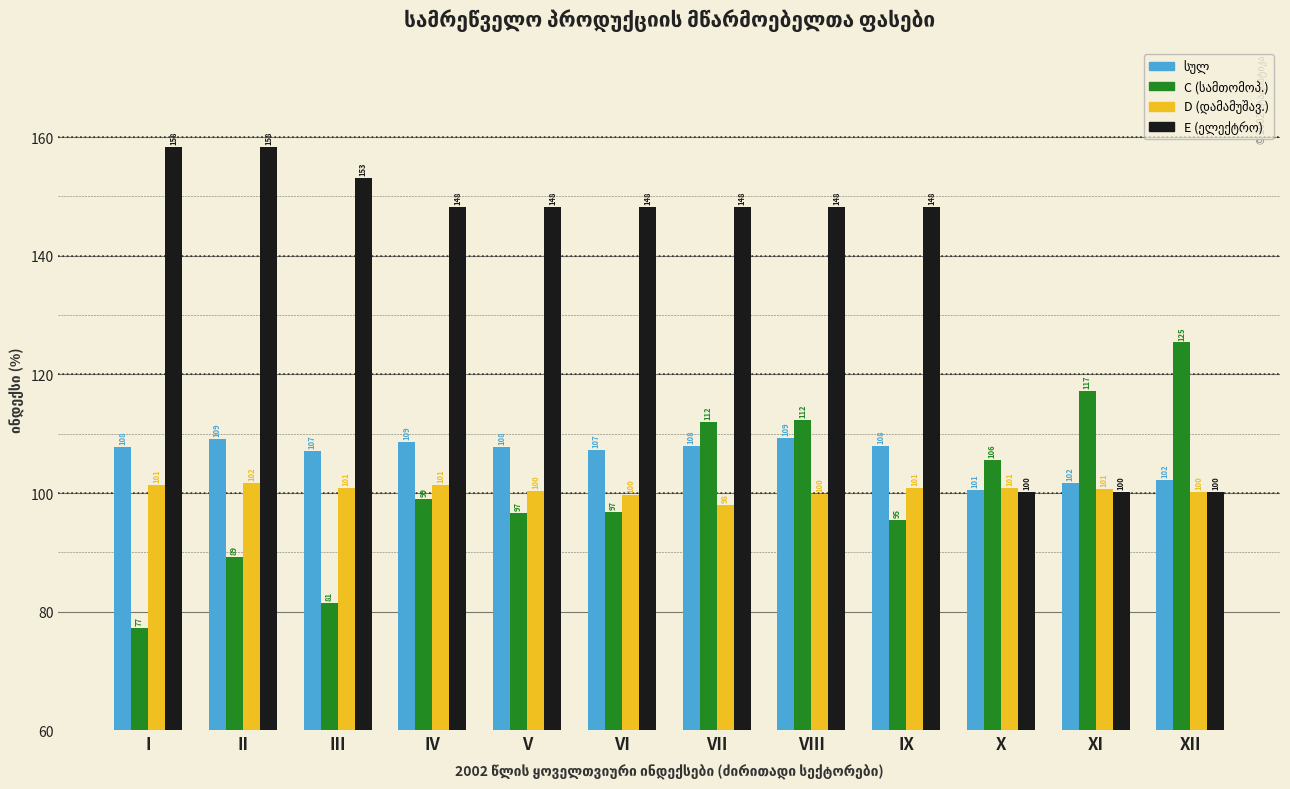

At which category is the sum across all series the highest?

VIII